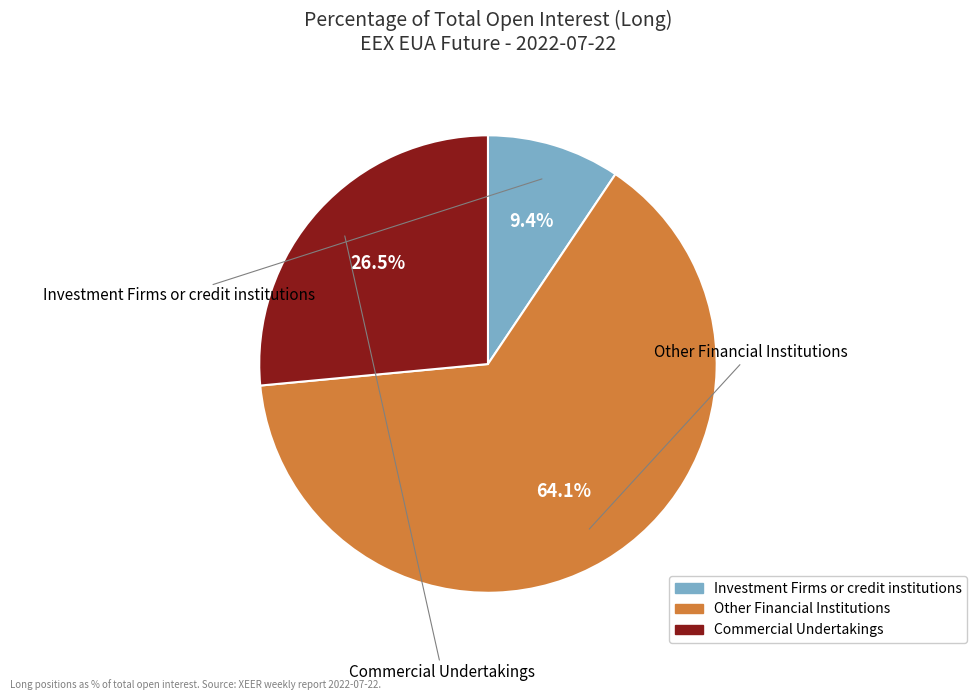

Count the number of slices in the pie.

3